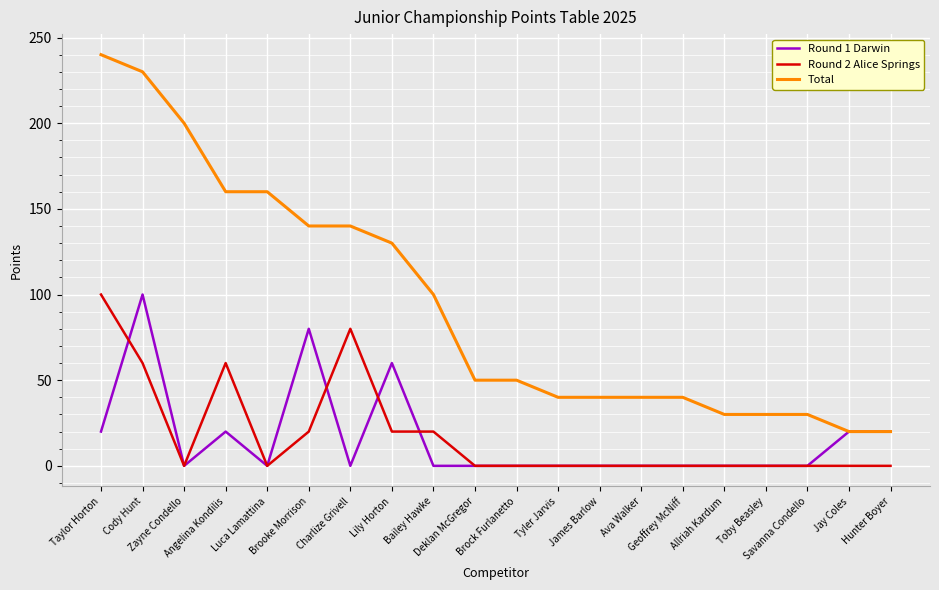

Read the Total value at Jay Coles.

20